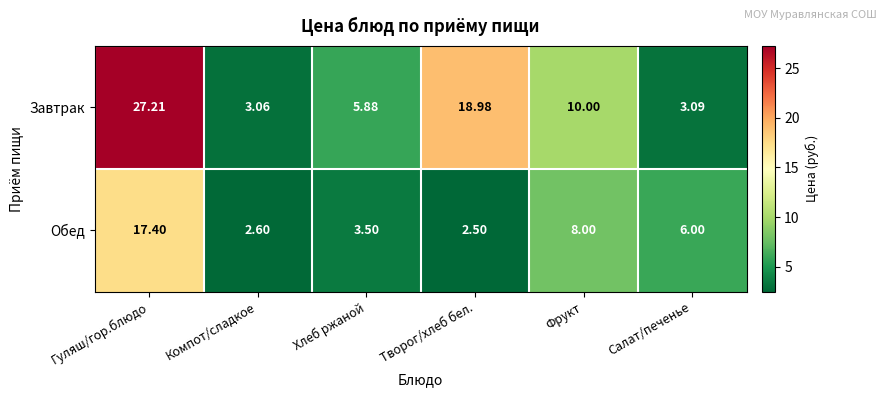

Which category has the lowest value across all series?

Творог/хлеб бел.